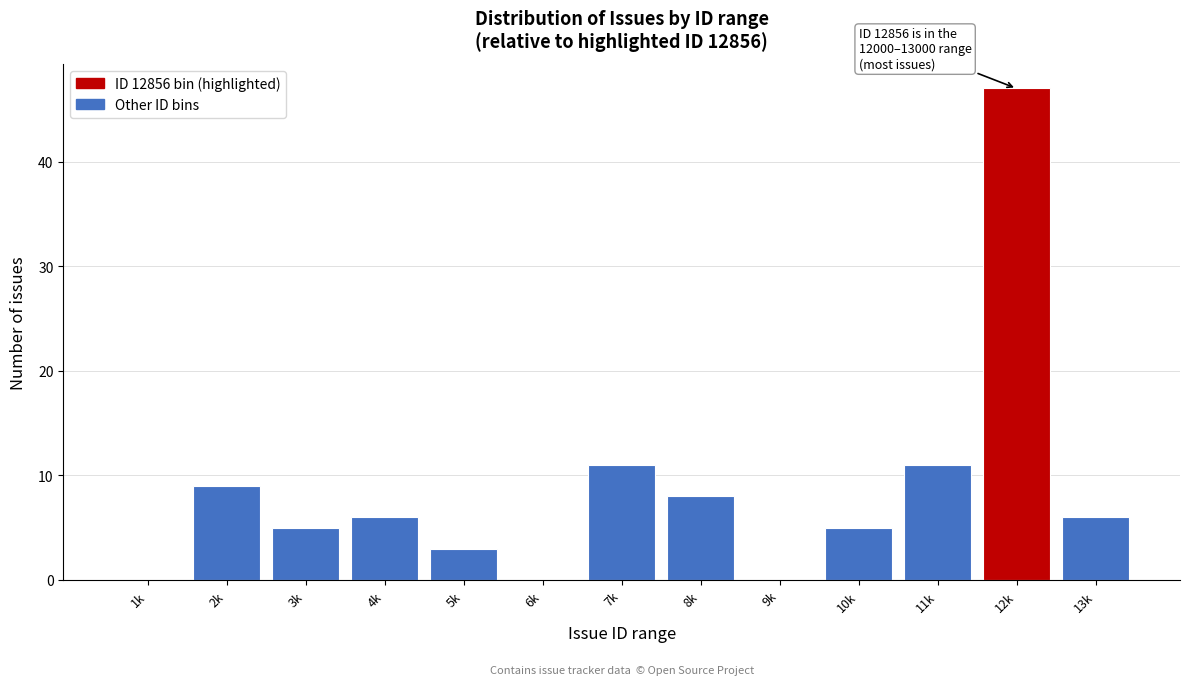

Reading left to right, extract all data points from this chart.

1k=0	2k=9	3k=5	4k=6	5k=3	6k=0	7k=11	8k=8	9k=0	10k=5	11k=11	12k=47	13k=6